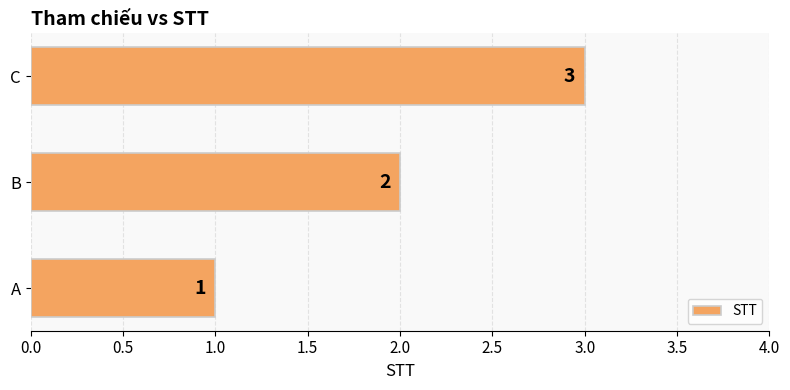

List the labels in order of value, largest first.

C, B, A